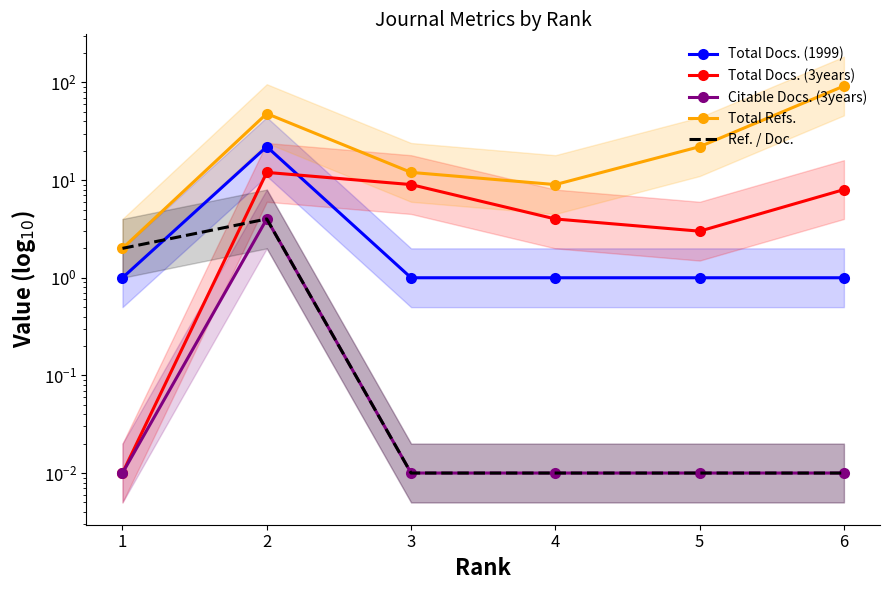

Reading right to left, extract all data points from this chart.

Total Docs. (1999): 1.0	1.0	1.0	1.0	22.0	1.0
Total Docs. (3years): 8.0	3.0	4.0	9.0	12.0	0.0
Citable Docs. (3years): 0.0	0.0	0.0	0.0	4.0	0.0
Total Refs.: 92.0	22.0	9.0	12.0	48.0	2.0
Ref. / Doc.: 0.0	0.0	0.0	0.0	4.0	2.0